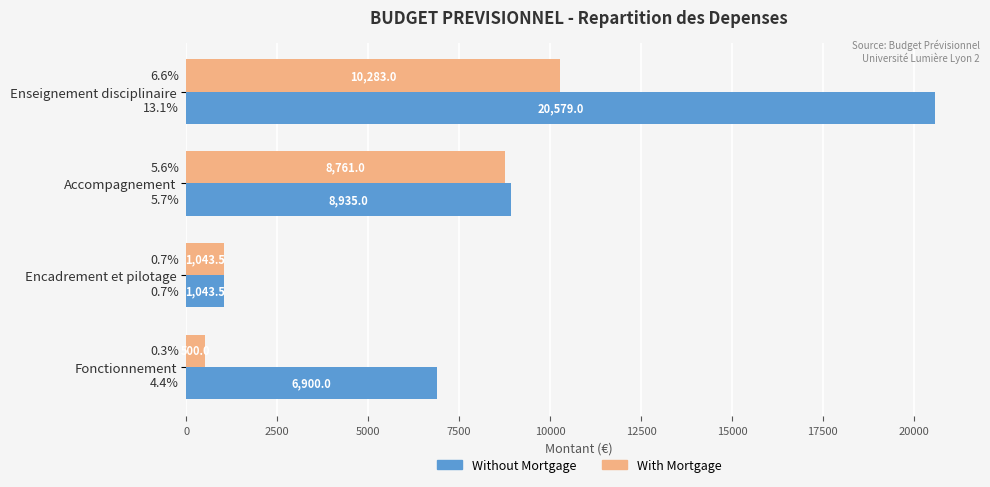

What is the sum of the Without Mortgage values at Accompagnement and Encadrement et pilotage?

9978.5